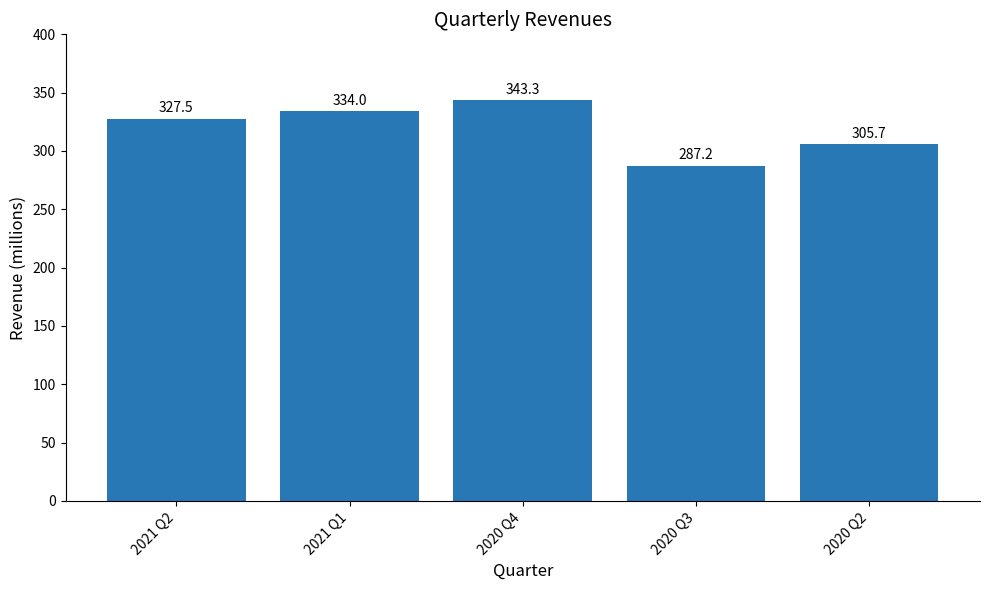

The chart shows a value of 287.2 at 2020 Q3. True or false?

True